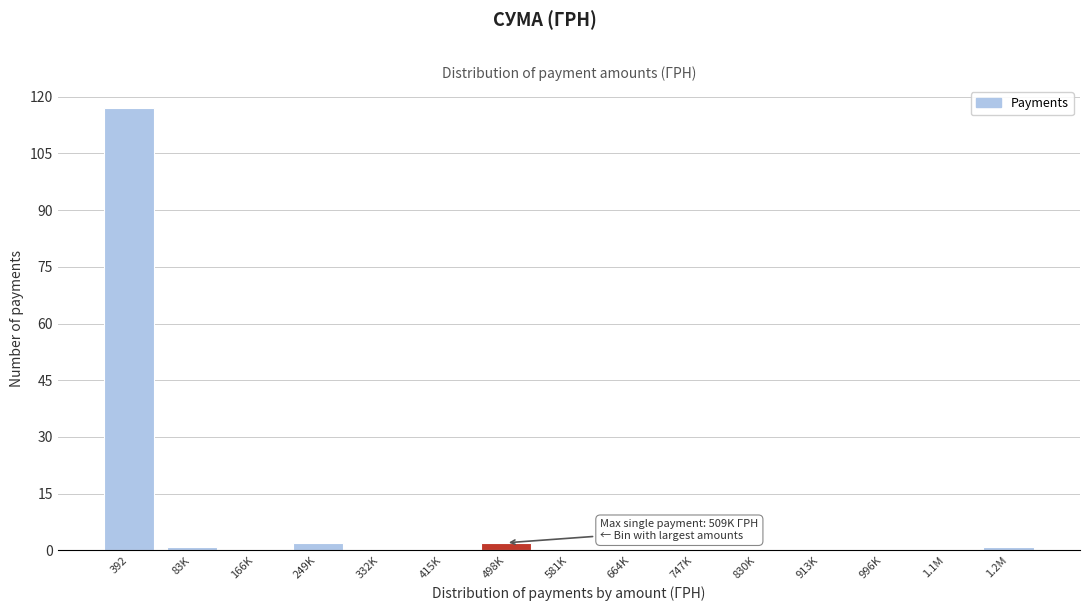

Reading left to right, extract all data points from this chart.

392=117	83K=1	166K=0	249K=2	332K=0	415K=0	498K=2	581K=0	664K=0	747K=0	830K=0	913K=0	996K=0	1.1M=0	1.2M=1